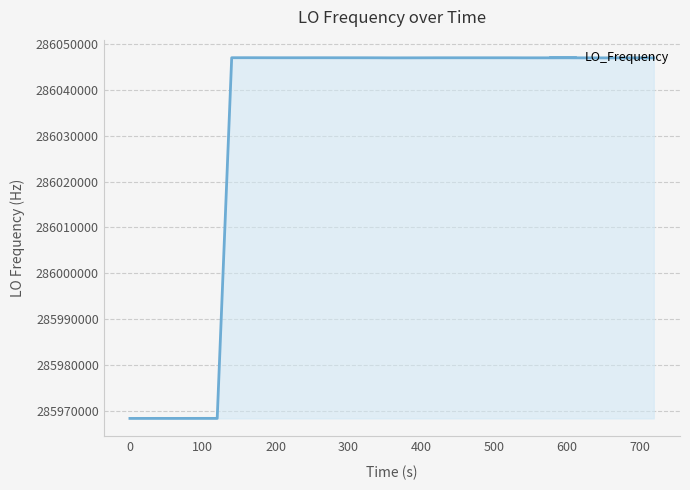

What is the greatest value displayed?

286047010.7